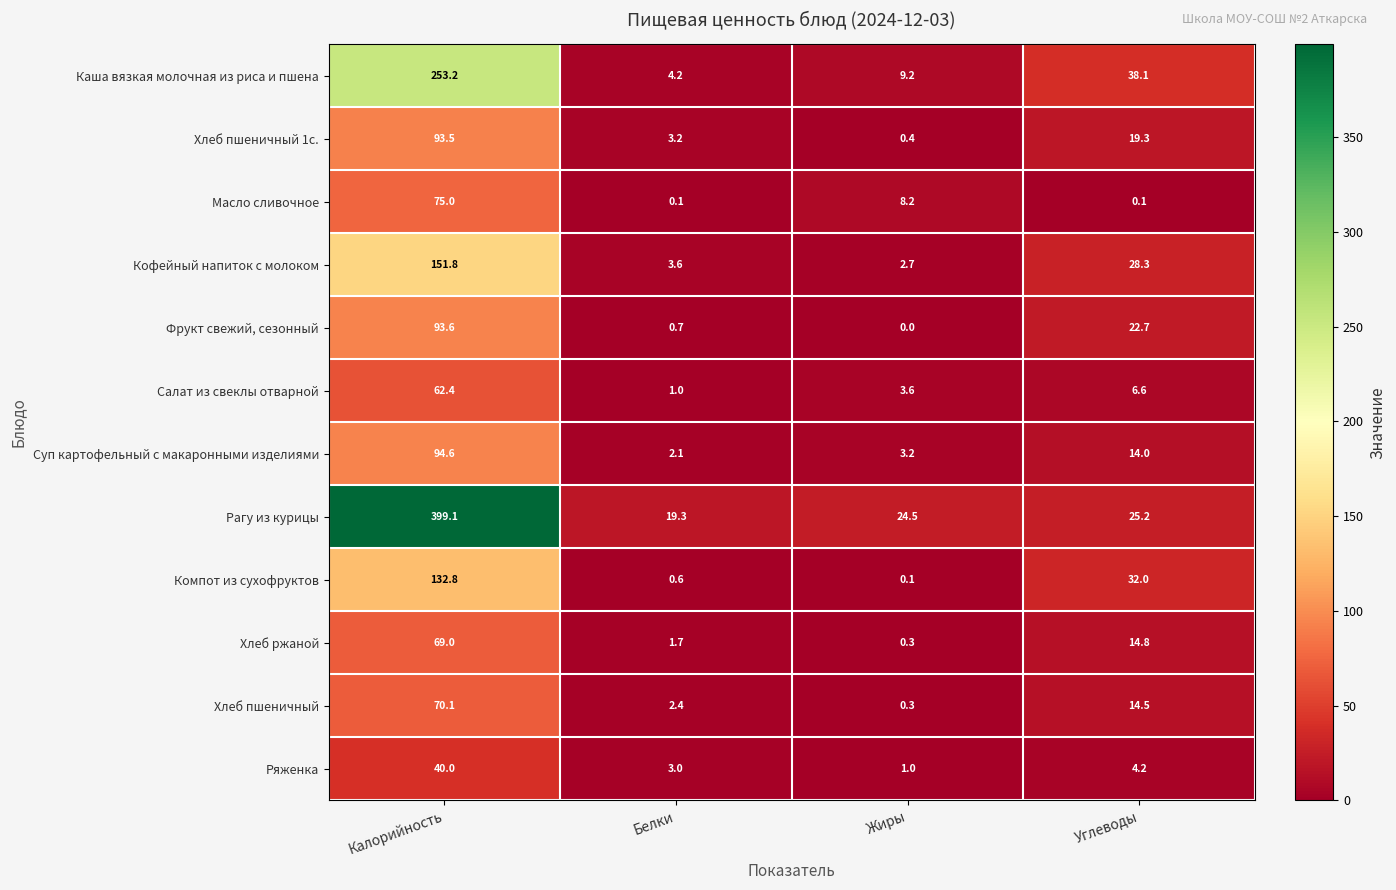

At which label is Рагу из курицы closest to 209?

Углеводы